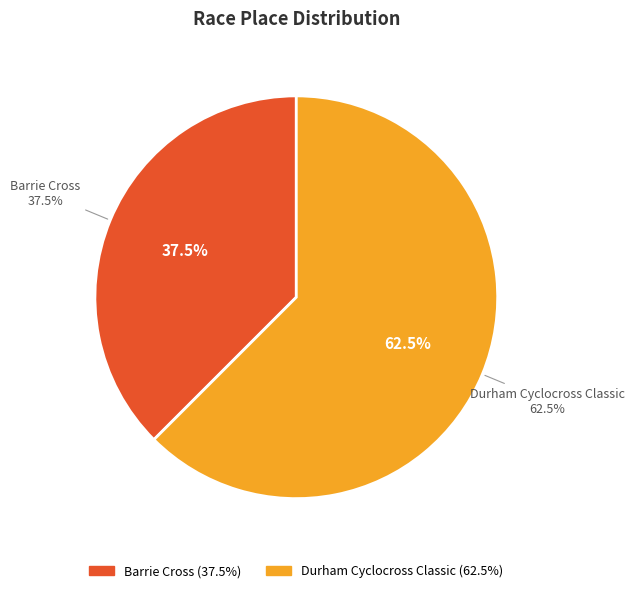

Rank the categories by value from lowest to highest.

Barrie Cross, Durham Cyclocross Classic